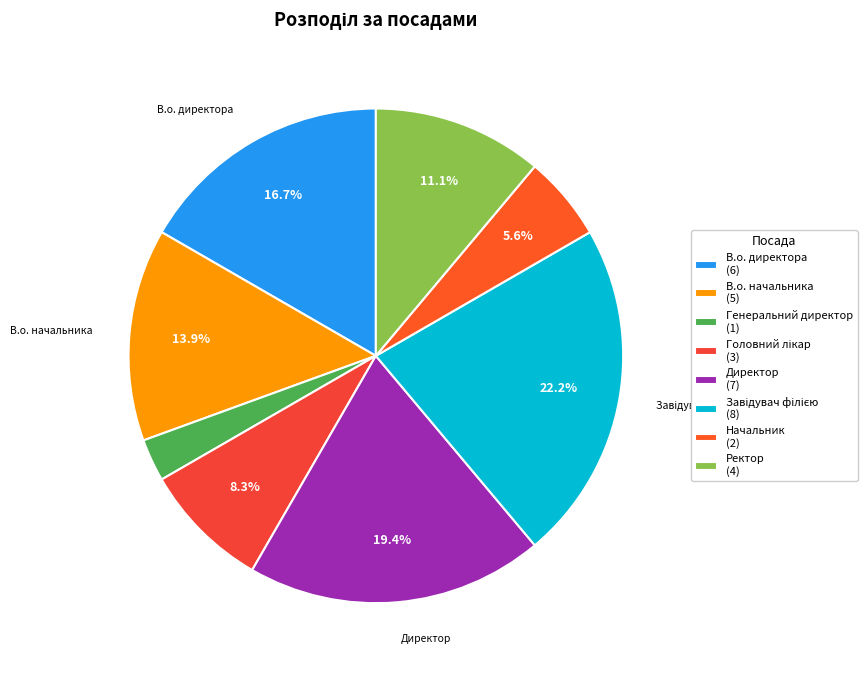

How many slices are in this pie chart?

8